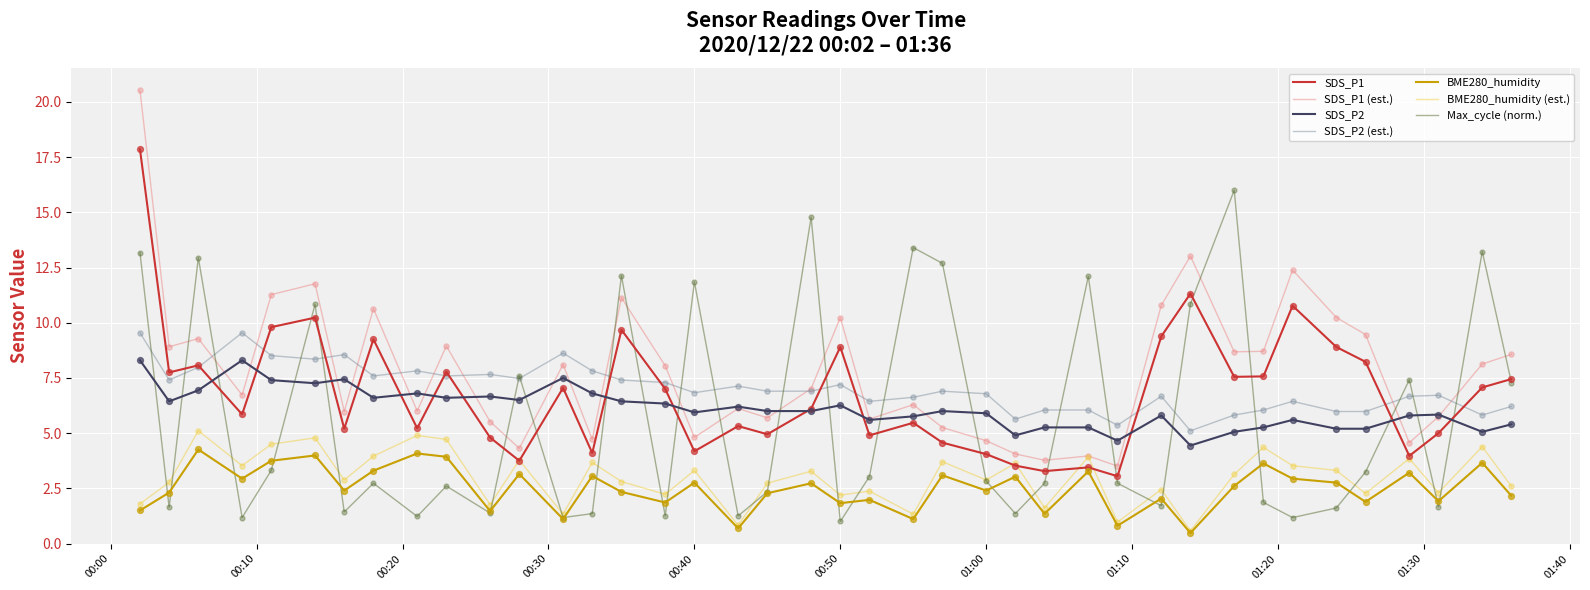

What are all the series names shown in the legend?

SDS_P1, SDS_P1 (est.), SDS_P2, SDS_P2 (est.), BME280_humidity, BME280_humidity (est.), Max_cycle (norm.)